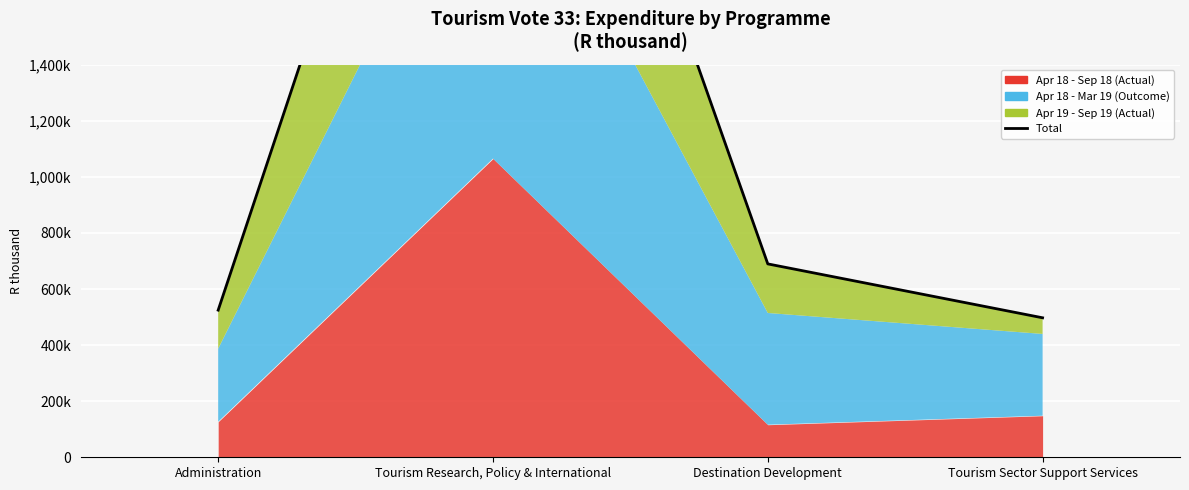

What is the label of the 1st point from the right?

Tourism Sector Support Services